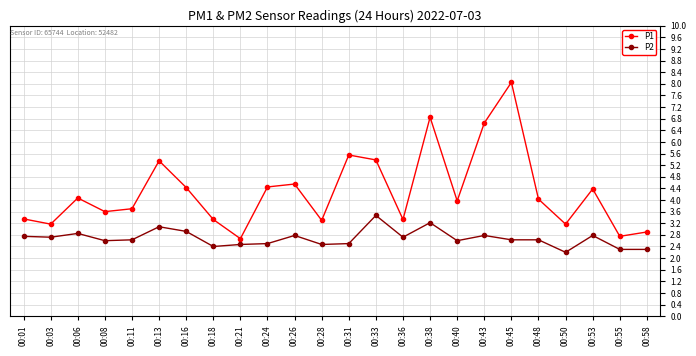

Count the number of categories in the chart.

24